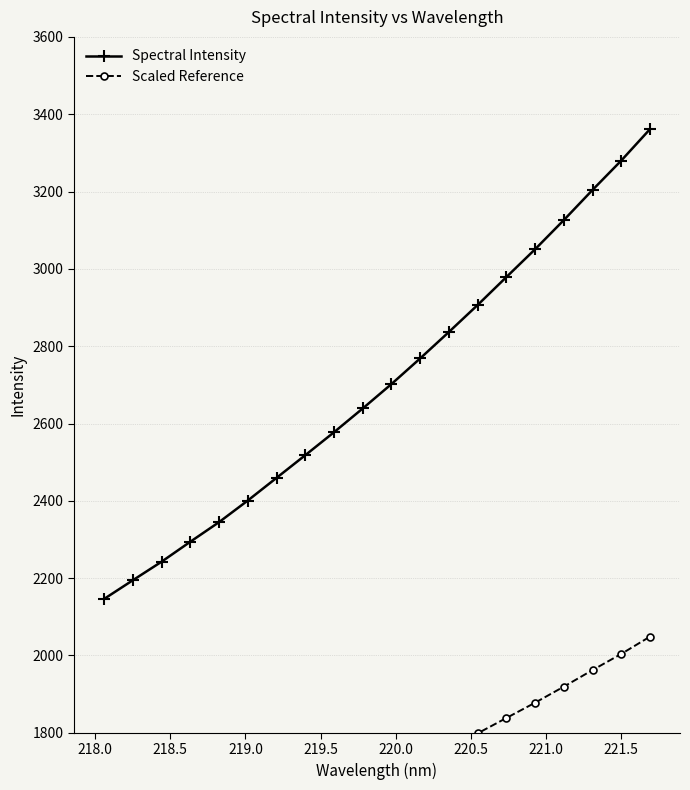

Which series has the widest spread of values?

Spectral Intensity